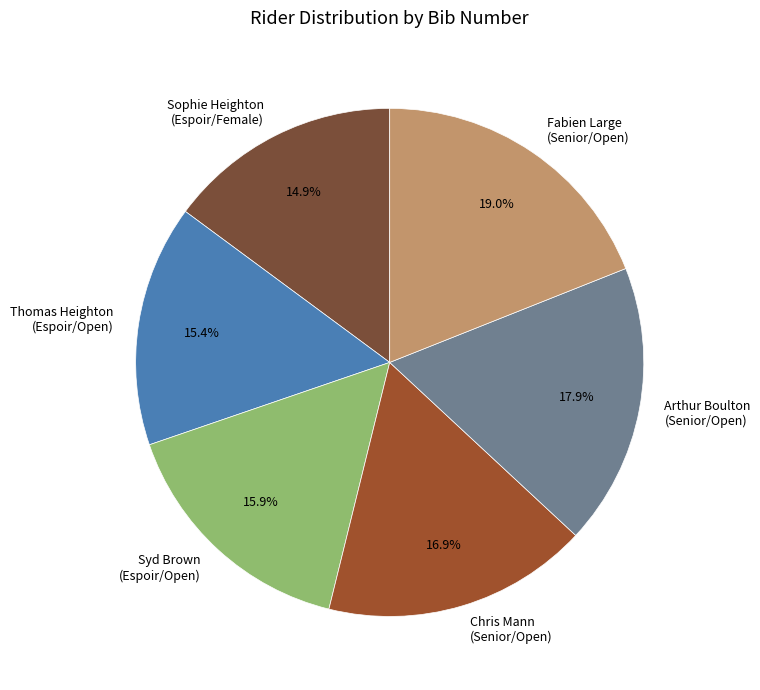

Which slice is the smallest?

Sophie Heighton (Espoir/Female)